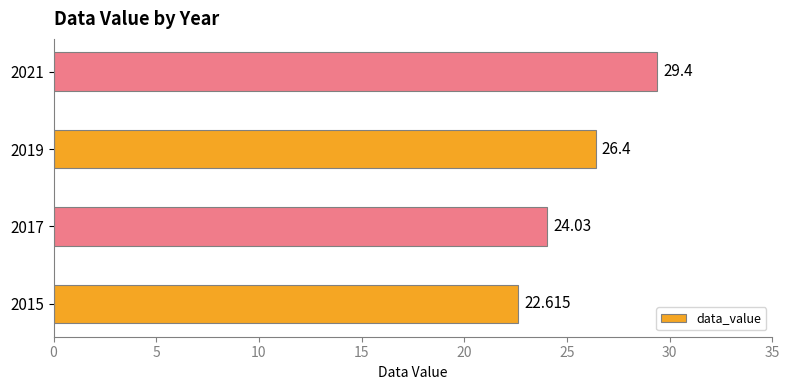

How many bars are there in total?

4